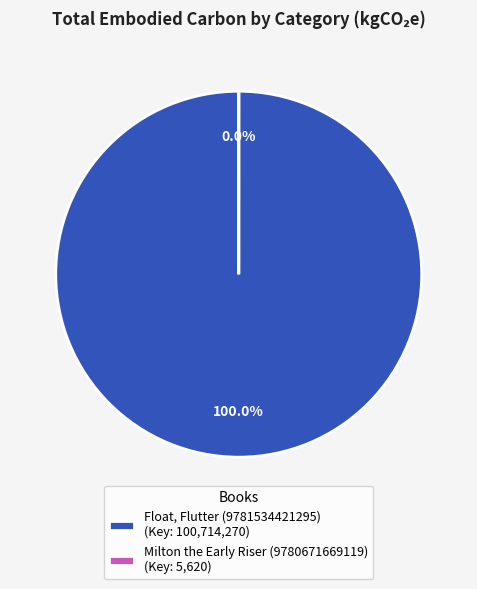

Which category has the biggest portion of the pie?

Float, Flutter (9781534421295)